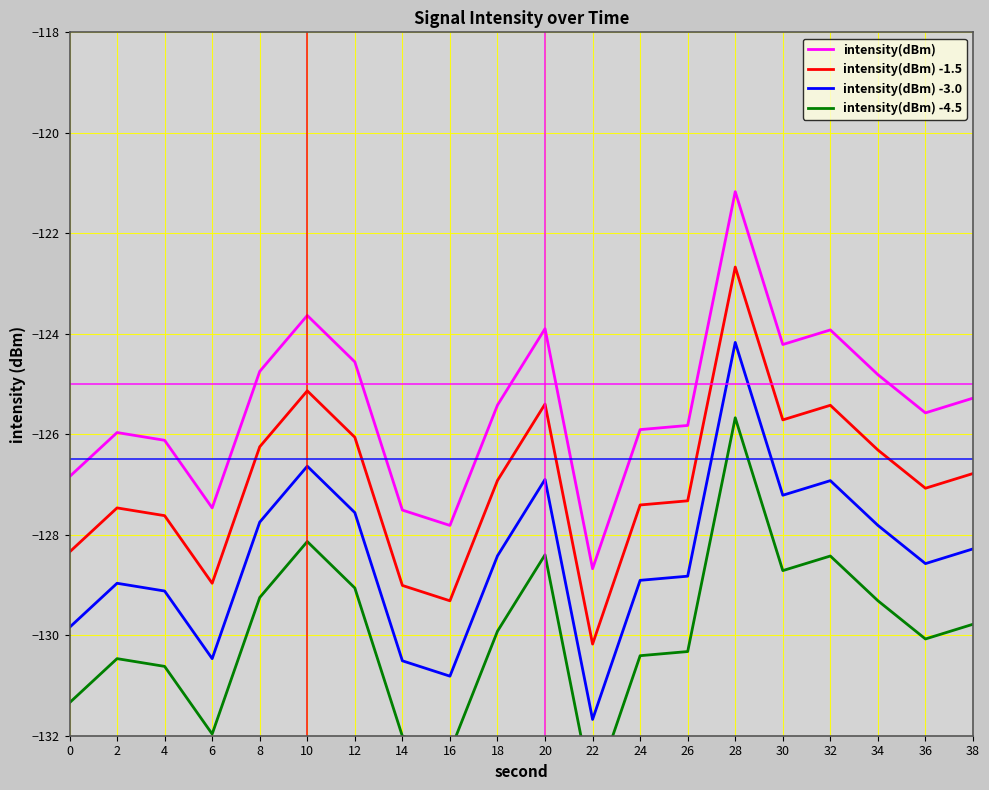

What is the sum of the intensity(dBm) -4.5 values at 26 and 24?

-260.7